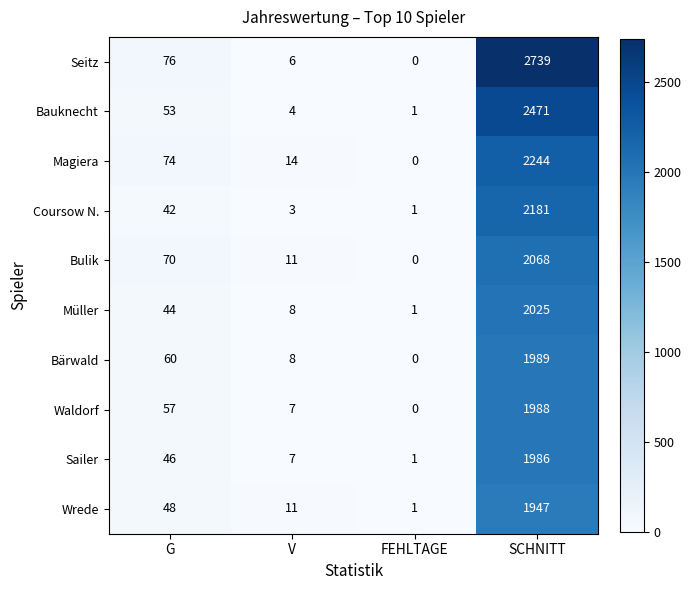

Which series changed the most between G and FEHLTAGE?

Seitz